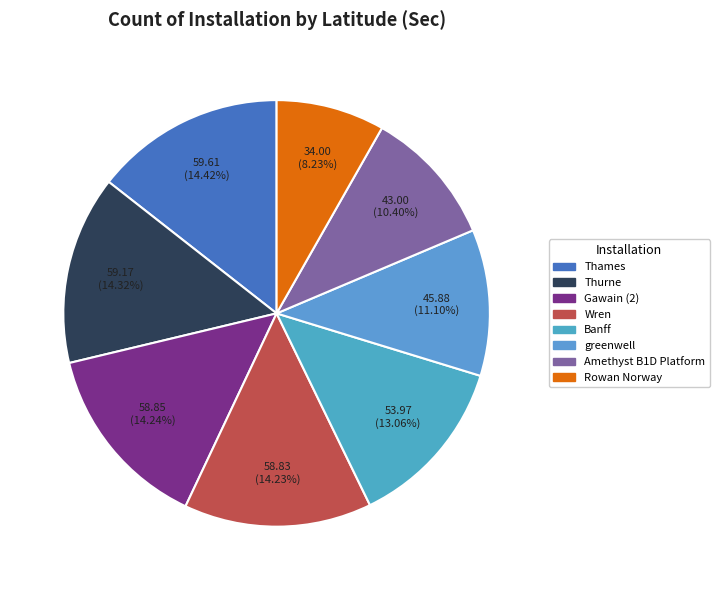

How many segments does this pie chart have?

8